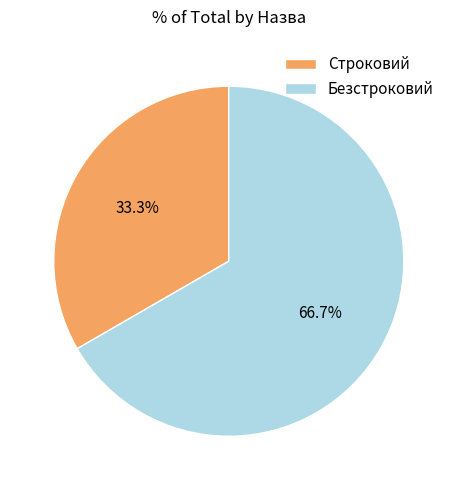

To the nearest percent, what is the combined percentage of Безстроковий and Строковий?

100%